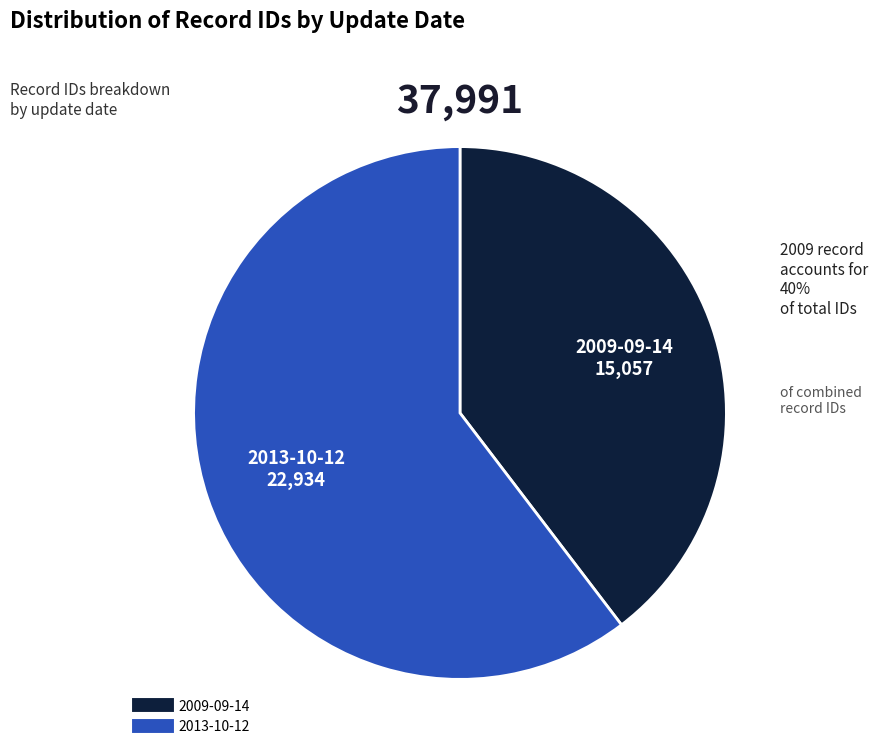

Combined, do 2009-09-14 and 2013-10-12 account for over 50%?

Yes